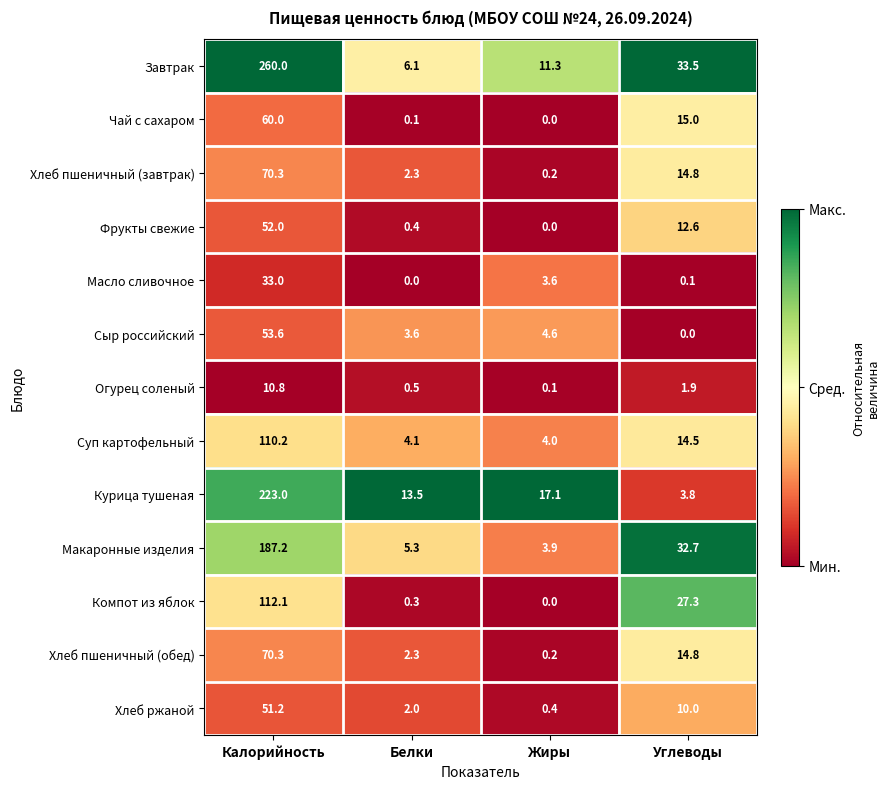

At which label is Компот из яблок closest to 56?

Углеводы